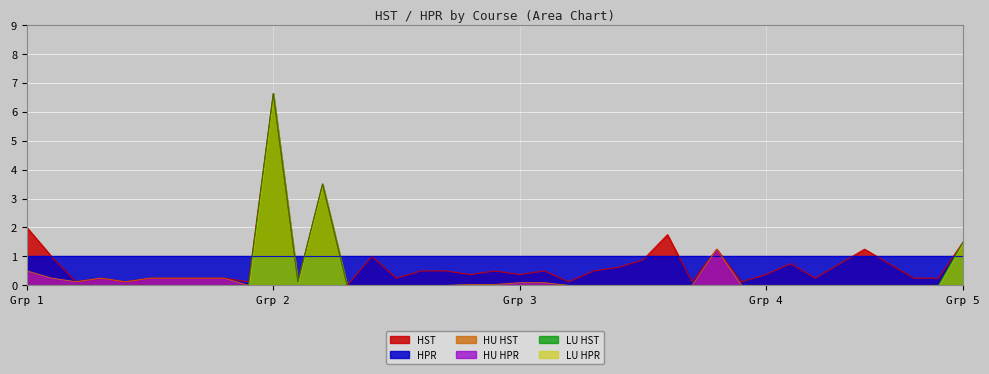

Does the chart display data point markers on the line(s)?

No